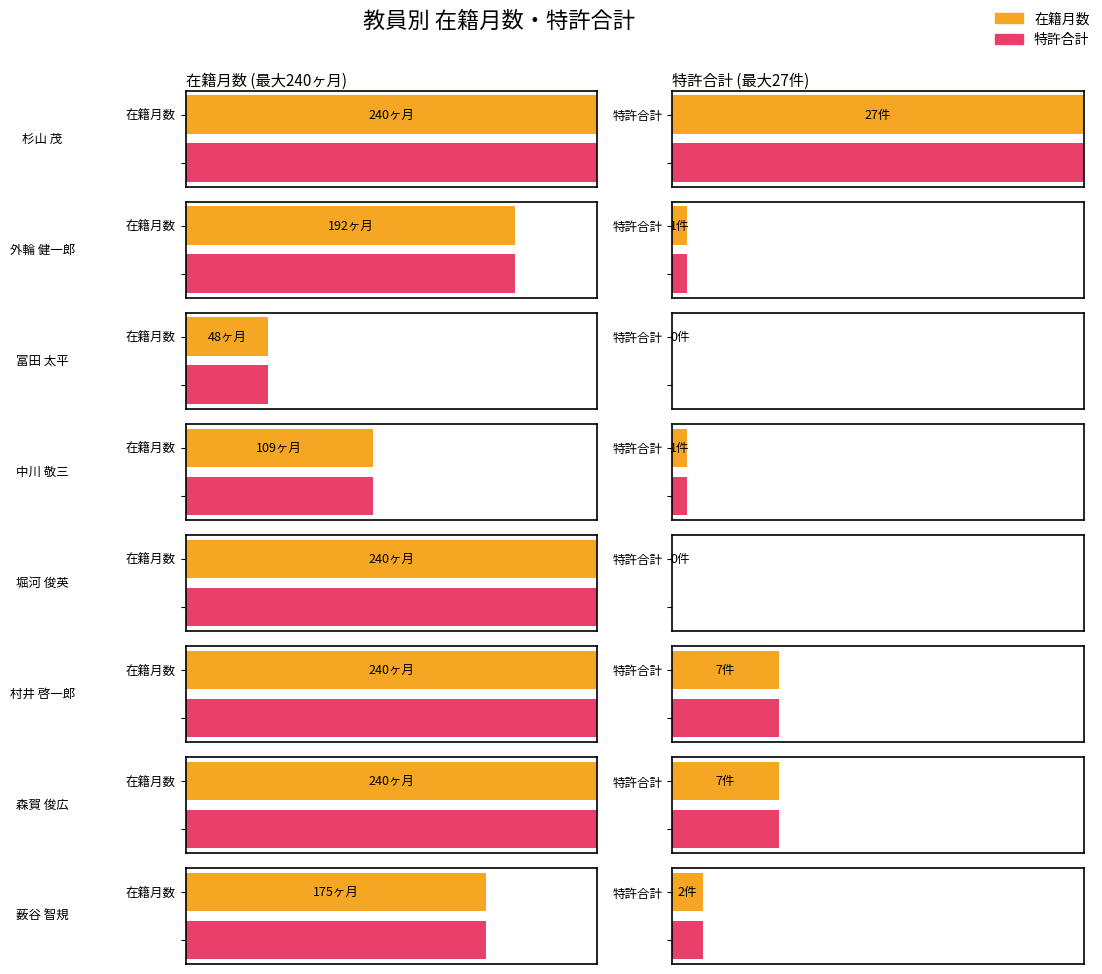

Is the value of 特許
合計 at 薮谷 智規 greater than the value of 在籍月数 at 中川 敬三?

No